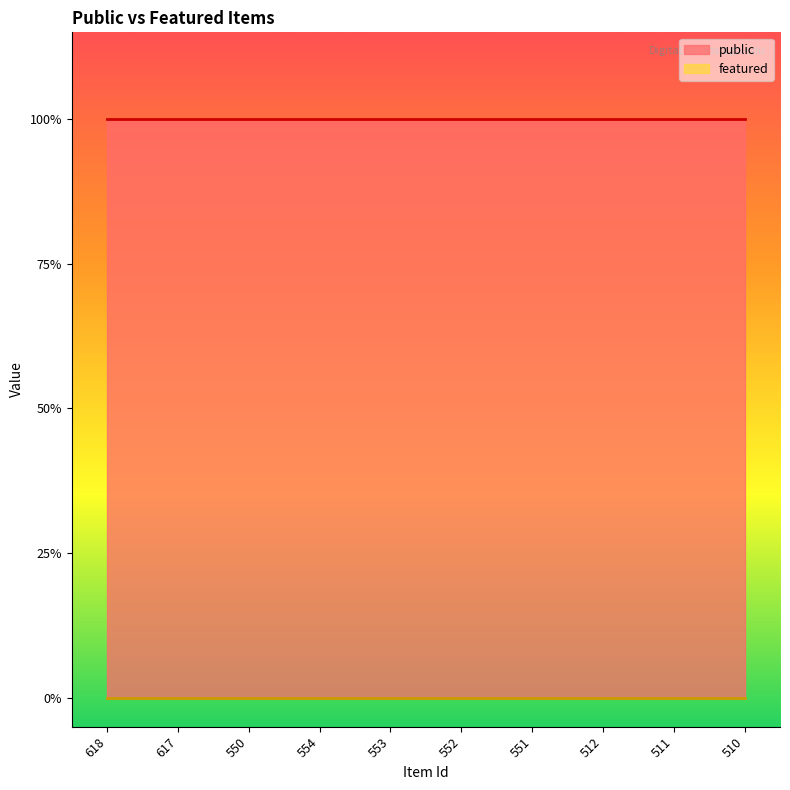

What is the maximum value for public?

1